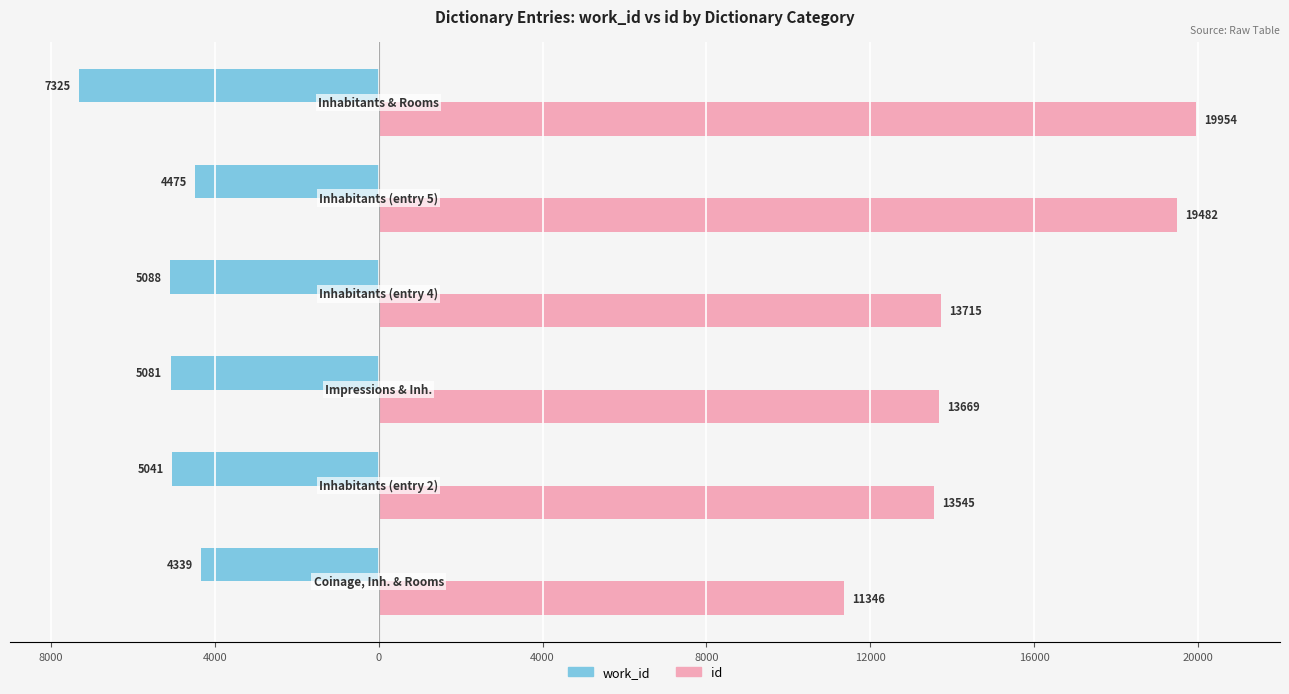

What are all the series names shown in the legend?

work_id, id